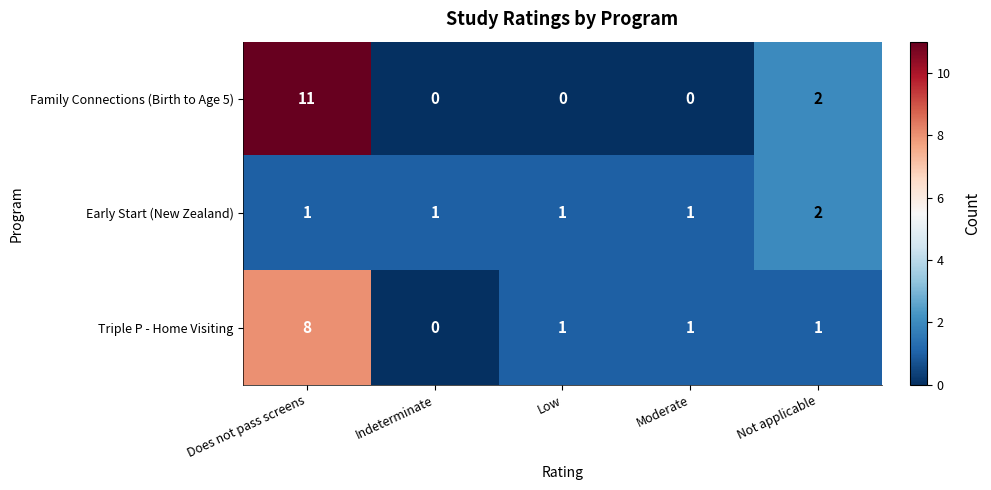

Is it true that Early Start (New Zealand) equals 2 at Moderate?

False